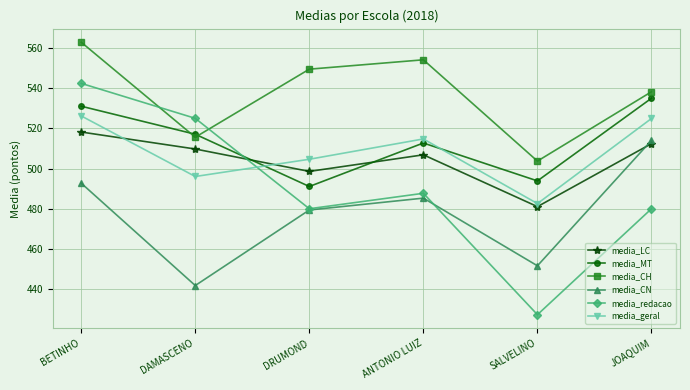

Is it true that media_geral equals 504.6 at DRUMOND?

True